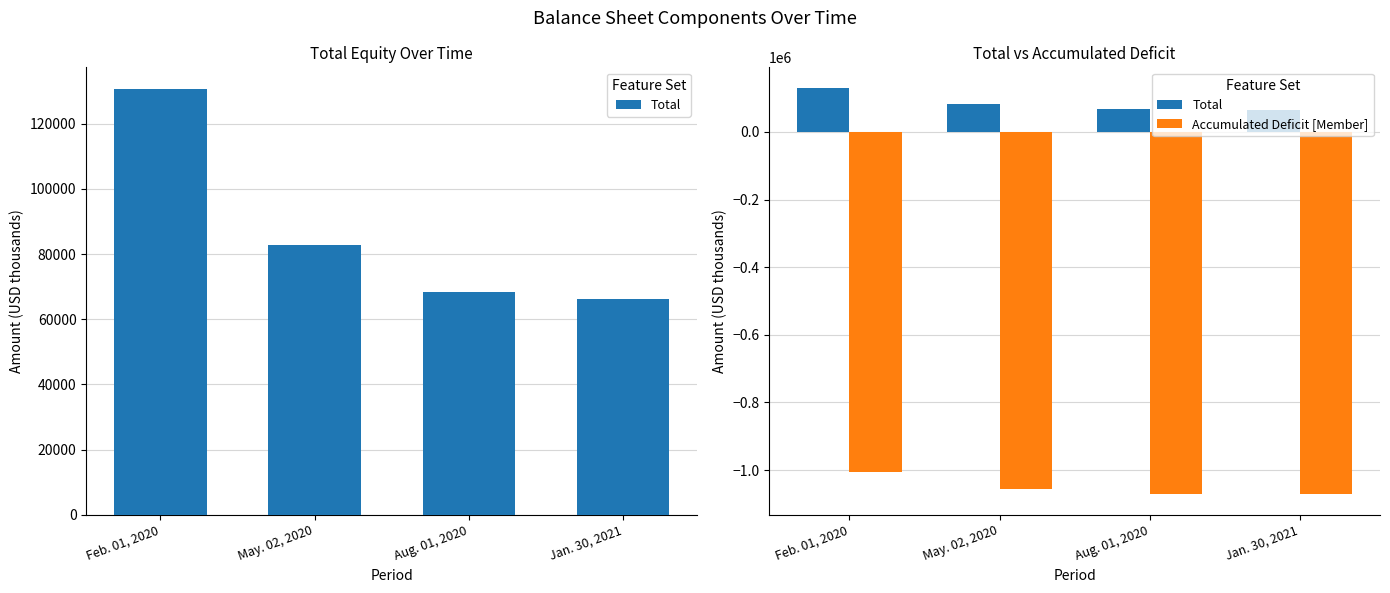

What position from the left is Aug. 01, 2020?

3